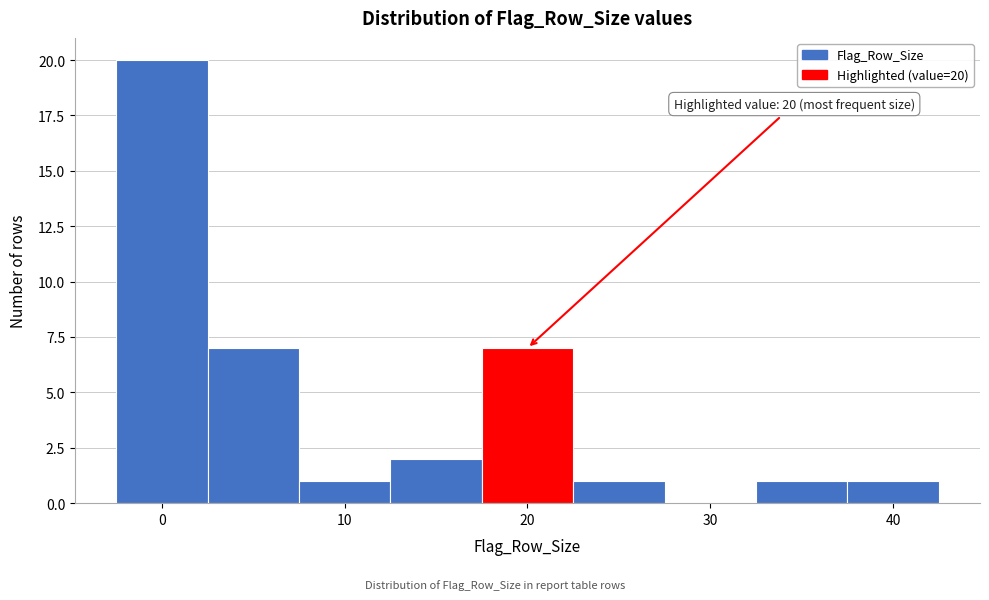

Which range on the x-axis has the tallest bar?

-2.5 to 2.5